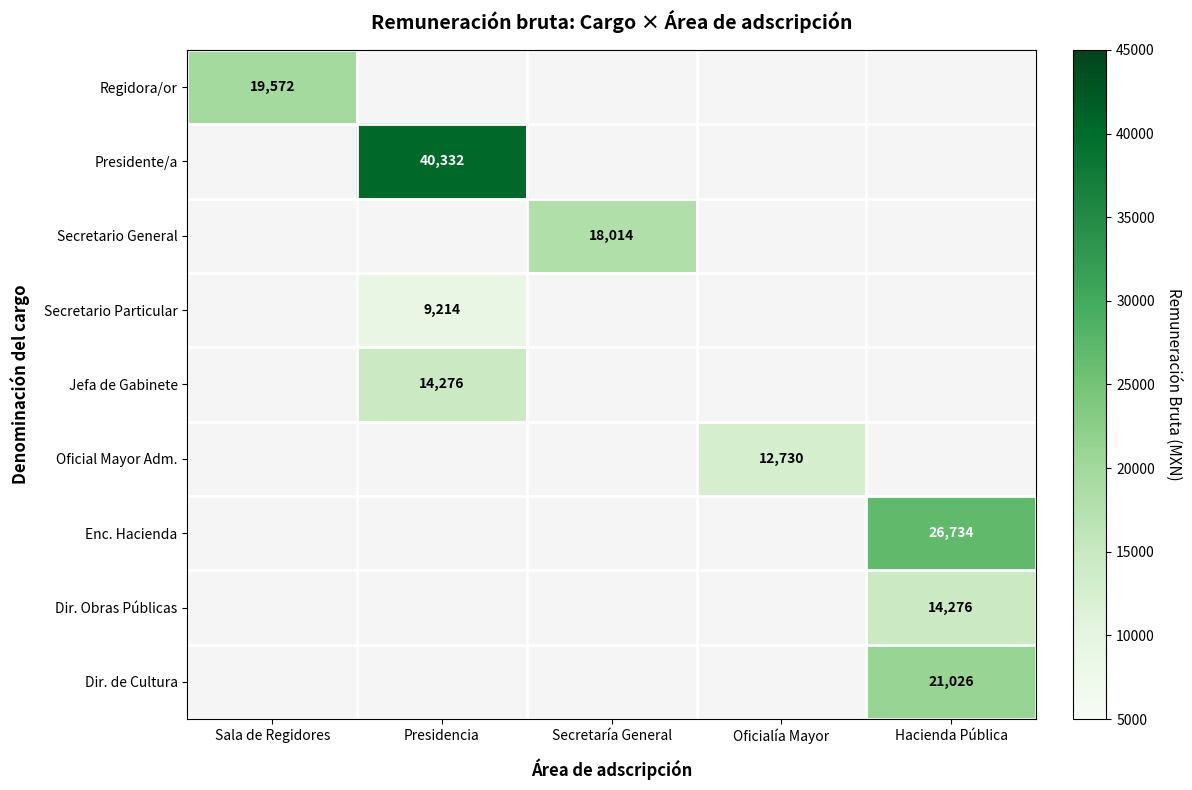

What is the greatest value displayed?

40332.0